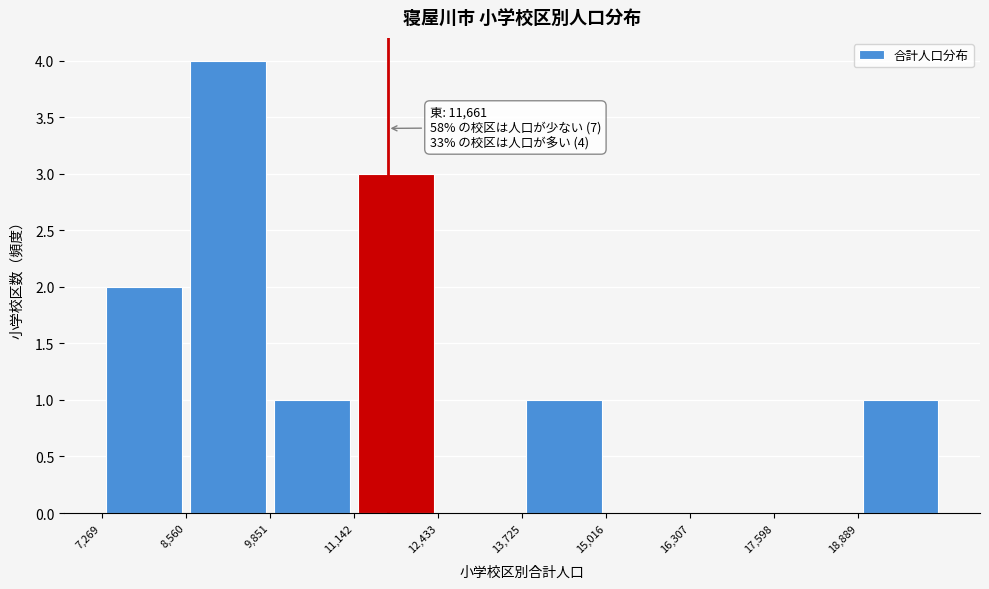

Which range on the x-axis has the tallest bar?

8600 to 9800